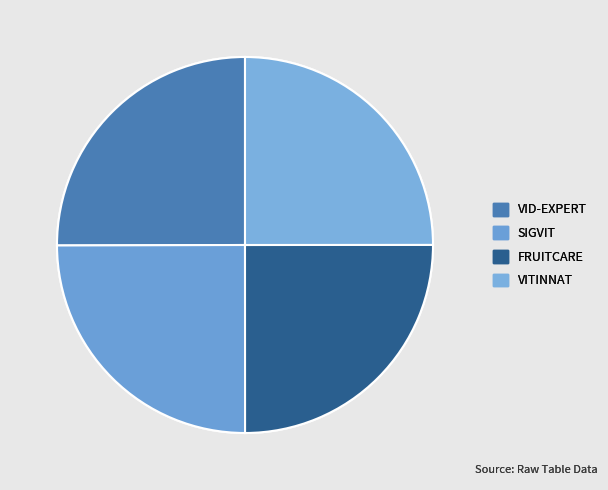

Is VID-EXPERT the majority of the pie?

No